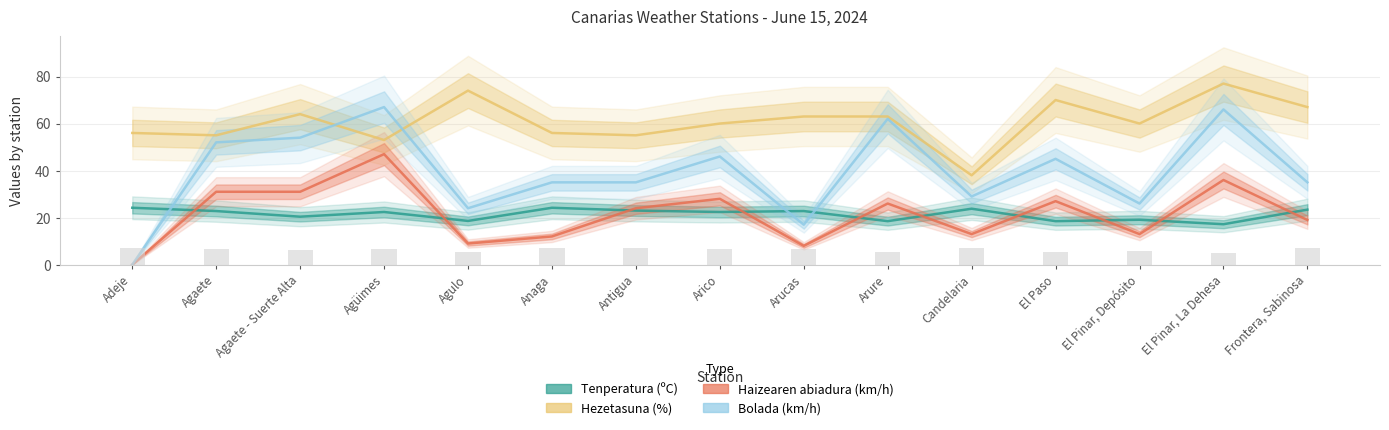

Reading left to right, transcribe all the data shown in this chart.

Tenperatura (ºC): Adeje=24.2	Agaete=22.8	Agaete - Suerte Alta=20.4	Agüimes=22.4	Agulo=18.6	Anaga=24.2	Antigua=23.0	Arico=22.4	Arucas=22.8	Arure=18.5	Candelaria=23.8	El Paso=18.5	El Pinar, Depósito=19.1	El Pinar, La Dehesa=17.2	Frontera, Sabinosa=23.4
Hezetasuna (%): Adeje=56.0	Agaete=55.0	Agaete - Suerte Alta=64.0	Agüimes=53.0	Agulo=74.0	Anaga=56.0	Antigua=55.0	Arico=60.0	Arucas=63.0	Arure=63.0	Candelaria=38.0	El Paso=70.0	El Pinar, Depósito=60.0	El Pinar, La Dehesa=77.0	Frontera, Sabinosa=67.0
Haizearen abiadura (km/h): Adeje=0.0	Agaete=31.0	Agaete - Suerte Alta=31.0	Agüimes=47.0	Agulo=9.0	Anaga=12.0	Antigua=24.0	Arico=28.0	Arucas=8.0	Arure=26.0	Candelaria=13.0	El Paso=27.0	El Pinar, Depósito=13.0	El Pinar, La Dehesa=36.0	Frontera, Sabinosa=19.0
Bolada (km/h): Adeje=0.0	Agaete=52.0	Agaete - Suerte Alta=54.0	Agüimes=67.0	Agulo=24.0	Anaga=35.0	Antigua=35.0	Arico=46.0	Arucas=17.0	Arure=62.0	Candelaria=29.0	El Paso=45.0	El Pinar, Depósito=26.0	El Pinar, La Dehesa=66.0	Frontera, Sabinosa=35.0